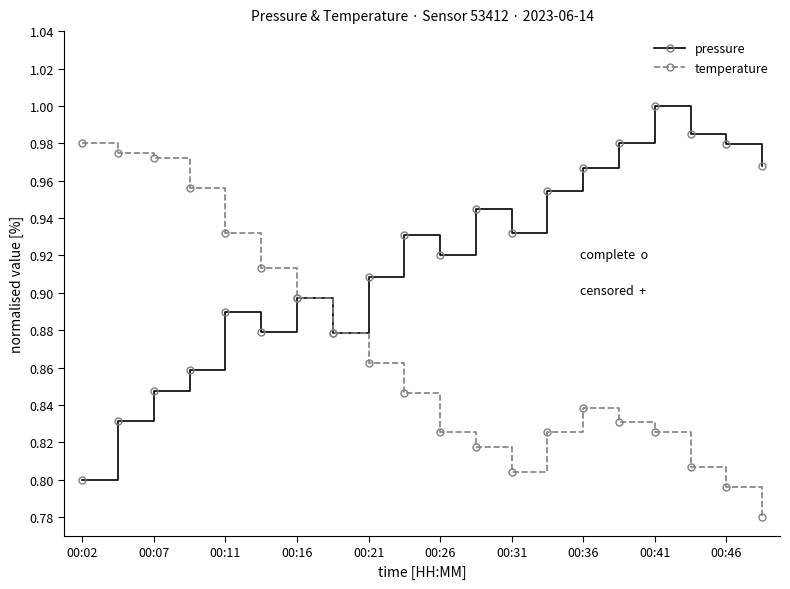

True or false: temperature has more than 2 points higher than both neighbors.

False